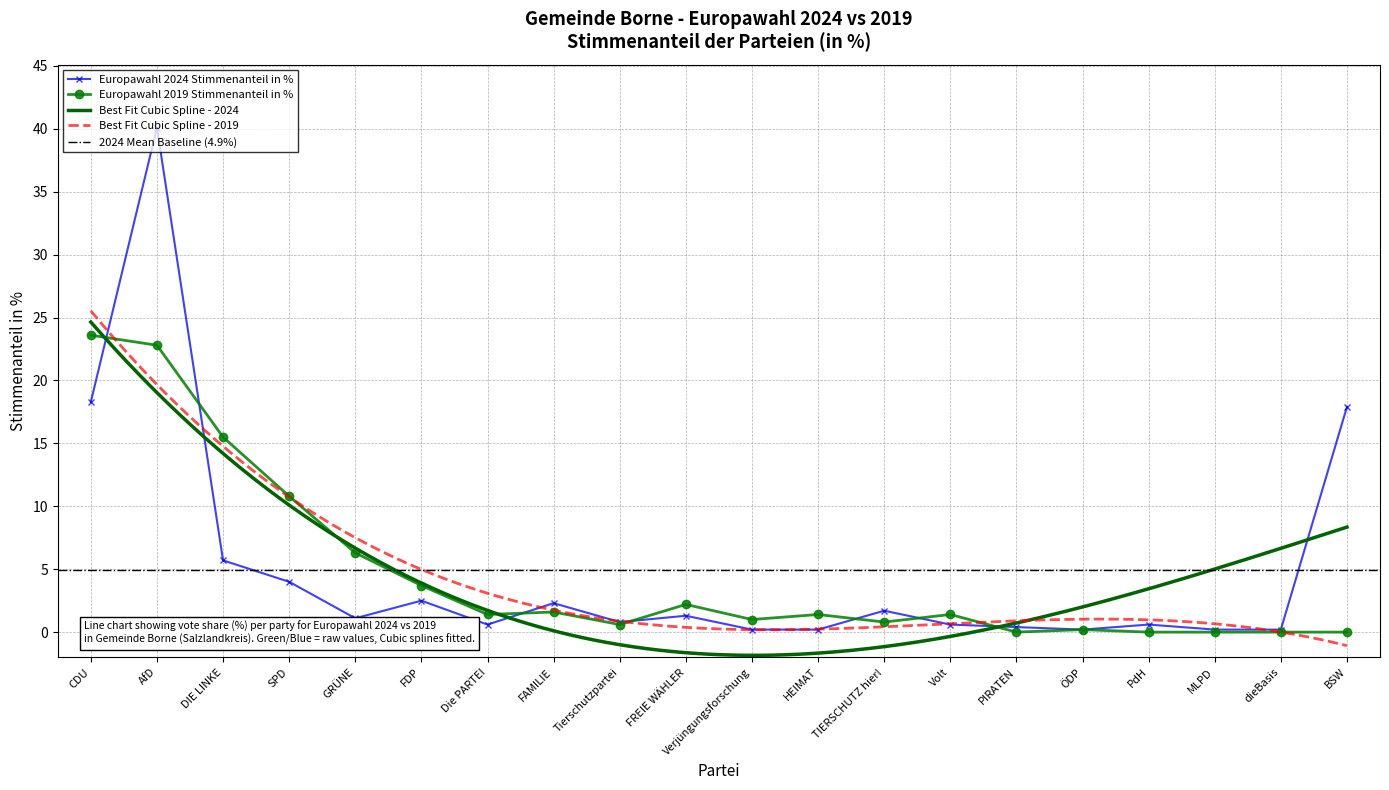

Between CDU and BSW, which series saw the biggest shift?

2019 in %